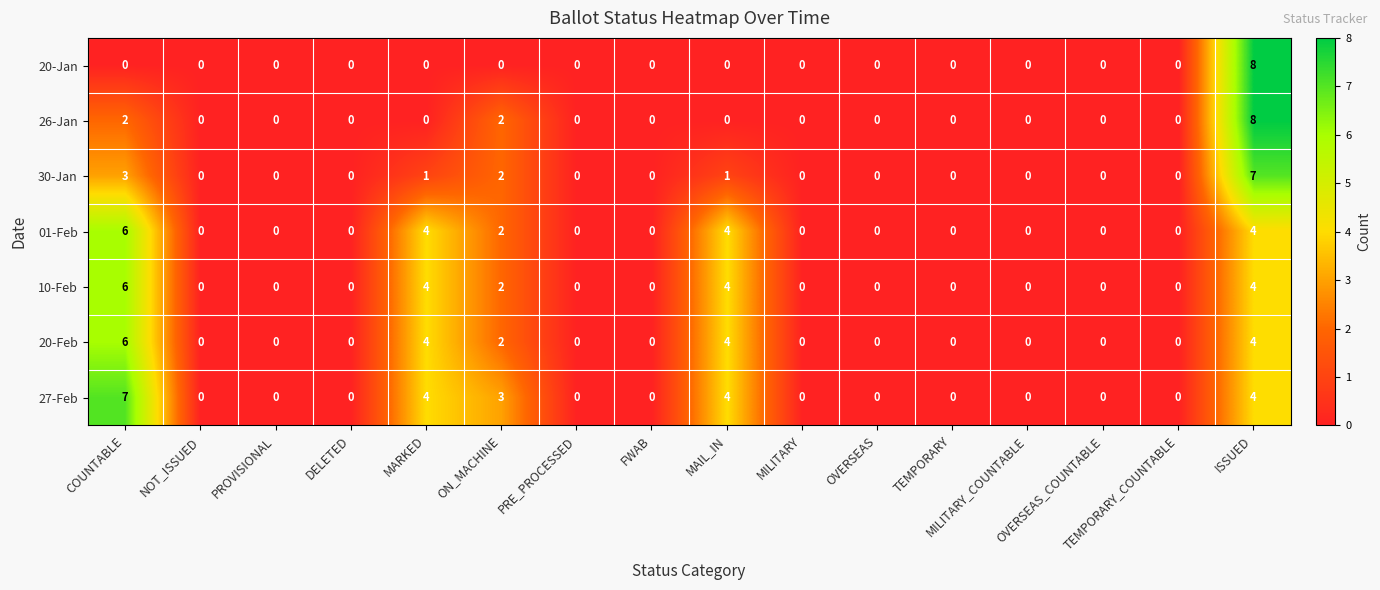

Which series has the largest total across all categories?

27-Feb